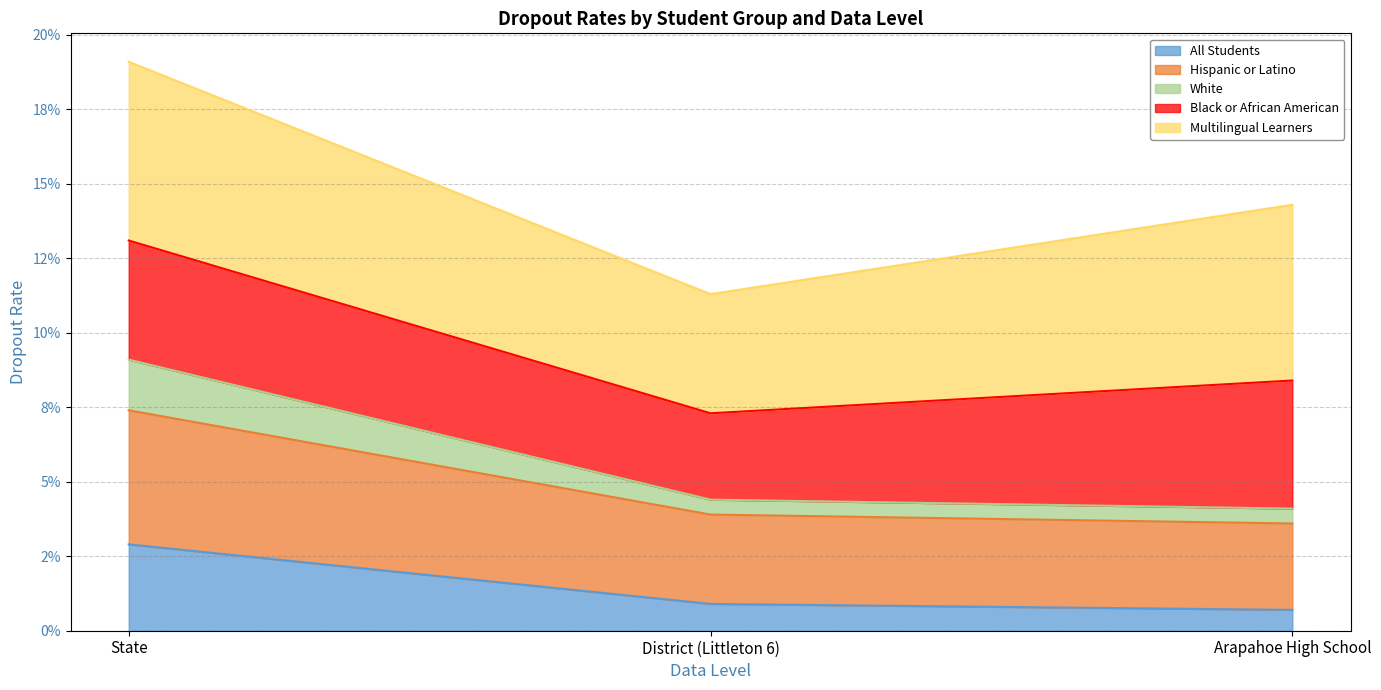

Does the chart have visible grid lines?

Yes